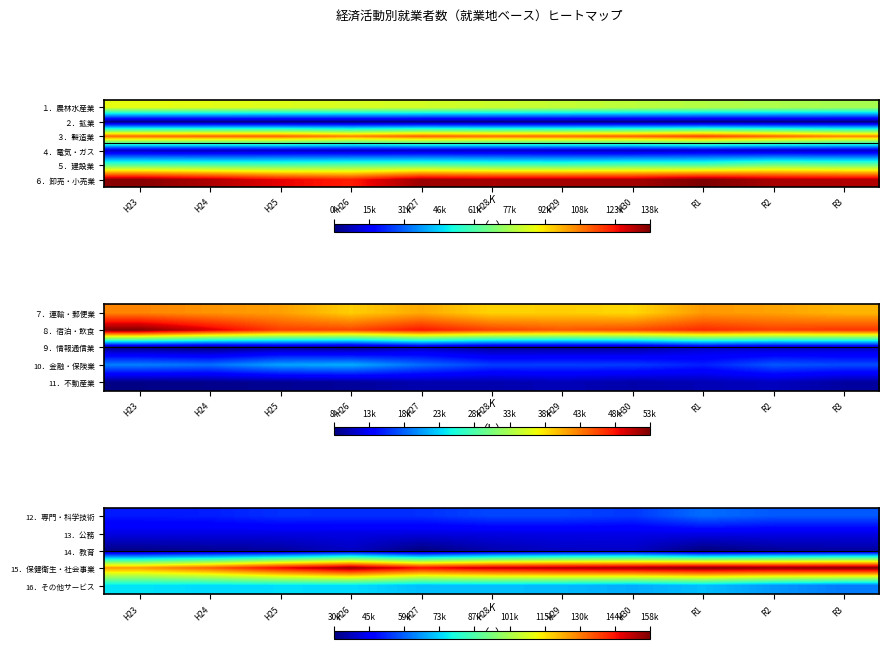

List the labels in order of ６．卸売・小売業 value, smallest first.

H26, H25, R3, H24, R2, H28, H30, H29, H27, H23, R1